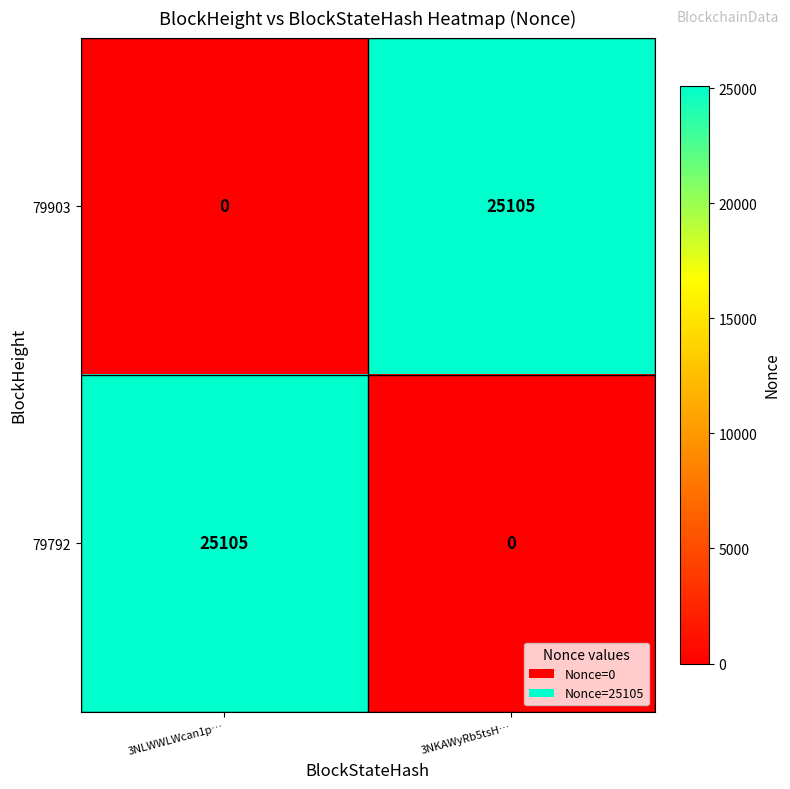

What is the greatest value displayed?

25105